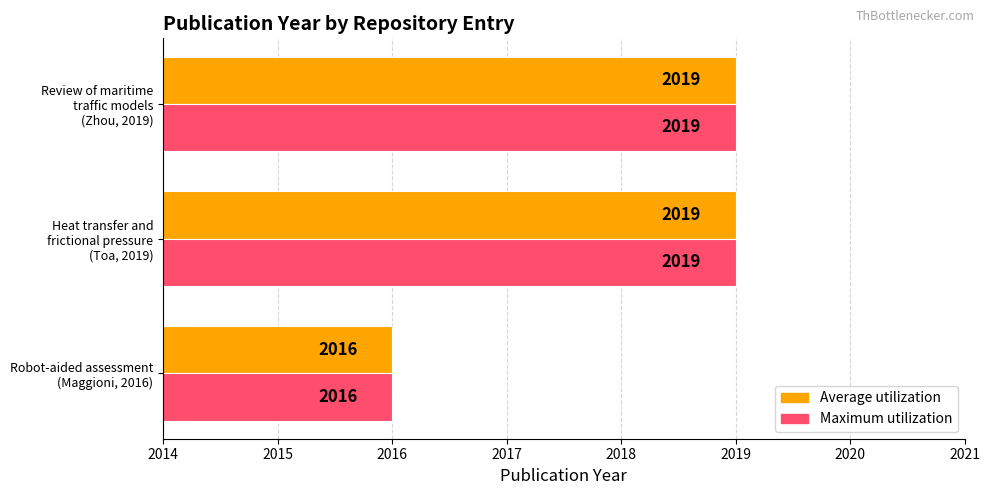

Which label corresponds to the smallest value in the chart?

Robot-aided assessment
(Maggioni, 2016)